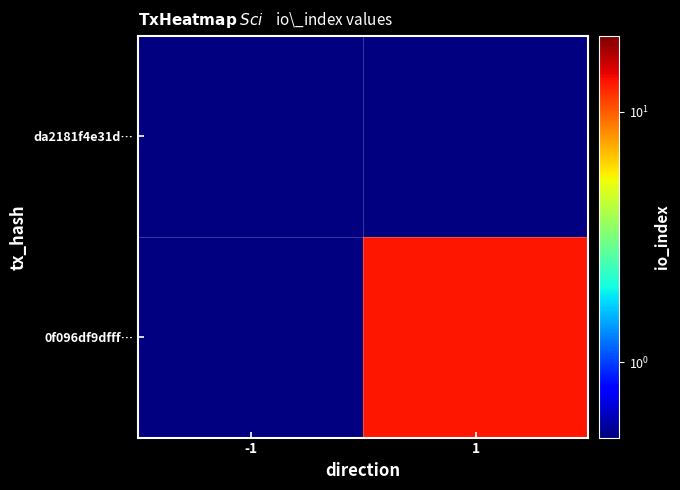

Reading right to left, extract all data points from this chart.

da2181f4e31d…: 1=0.1	-1=0.1
0f096df9dfff…: 1=13.0	-1=0.1